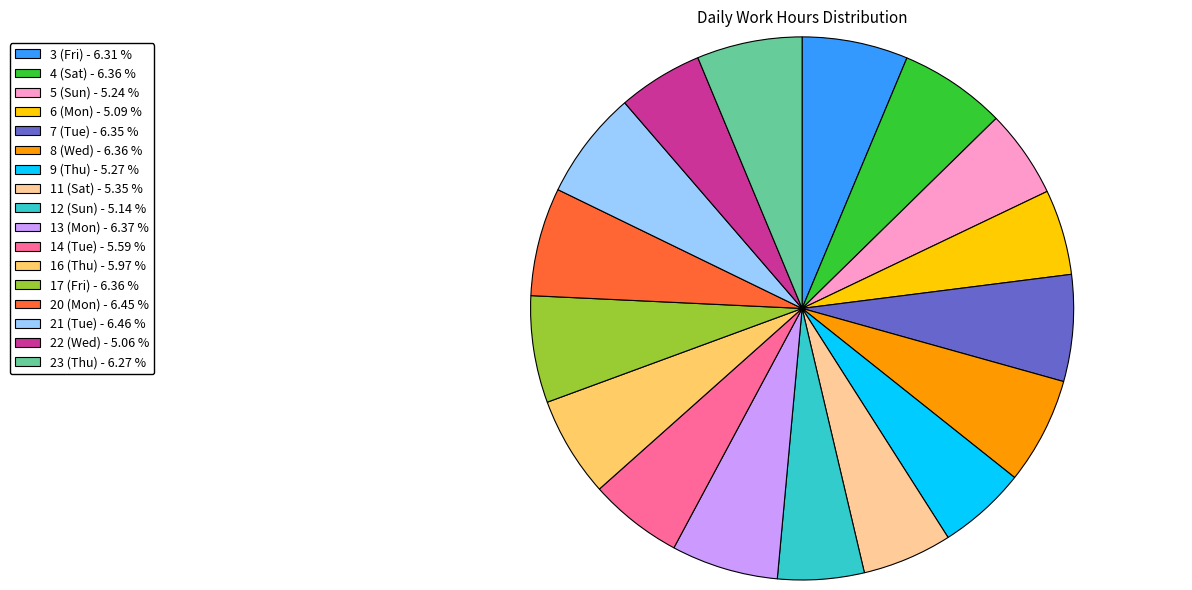

Is 13 (Mon) the majority of the pie?

No